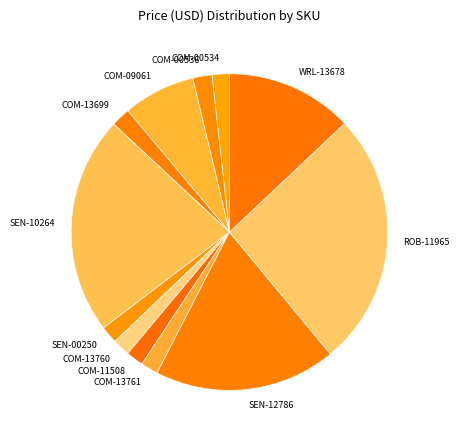

True or false: COM-13760 accounts for 14% of the total.

False